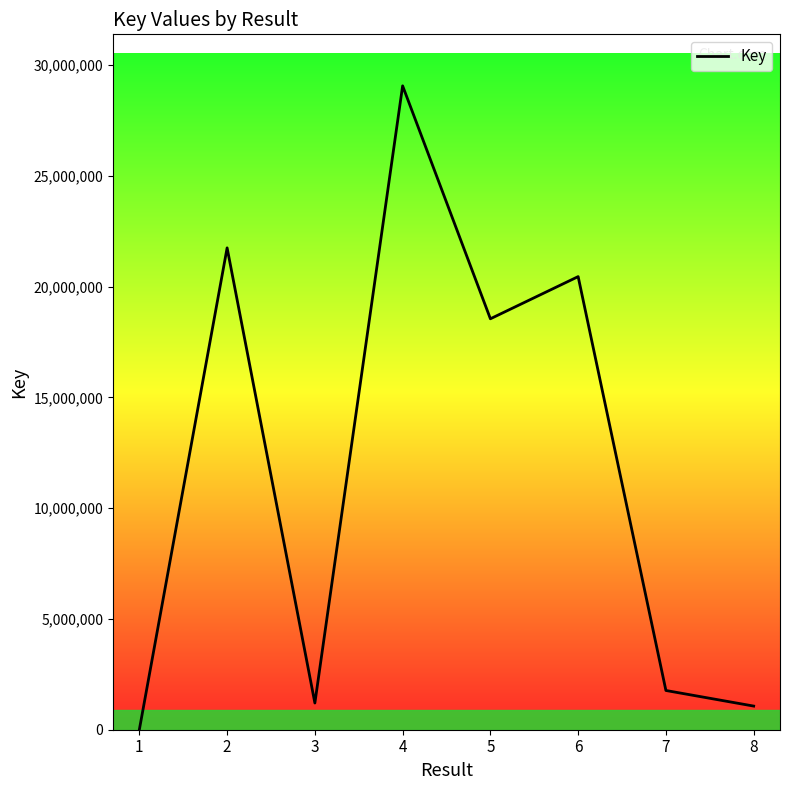

What is the sum of all values?

93859604